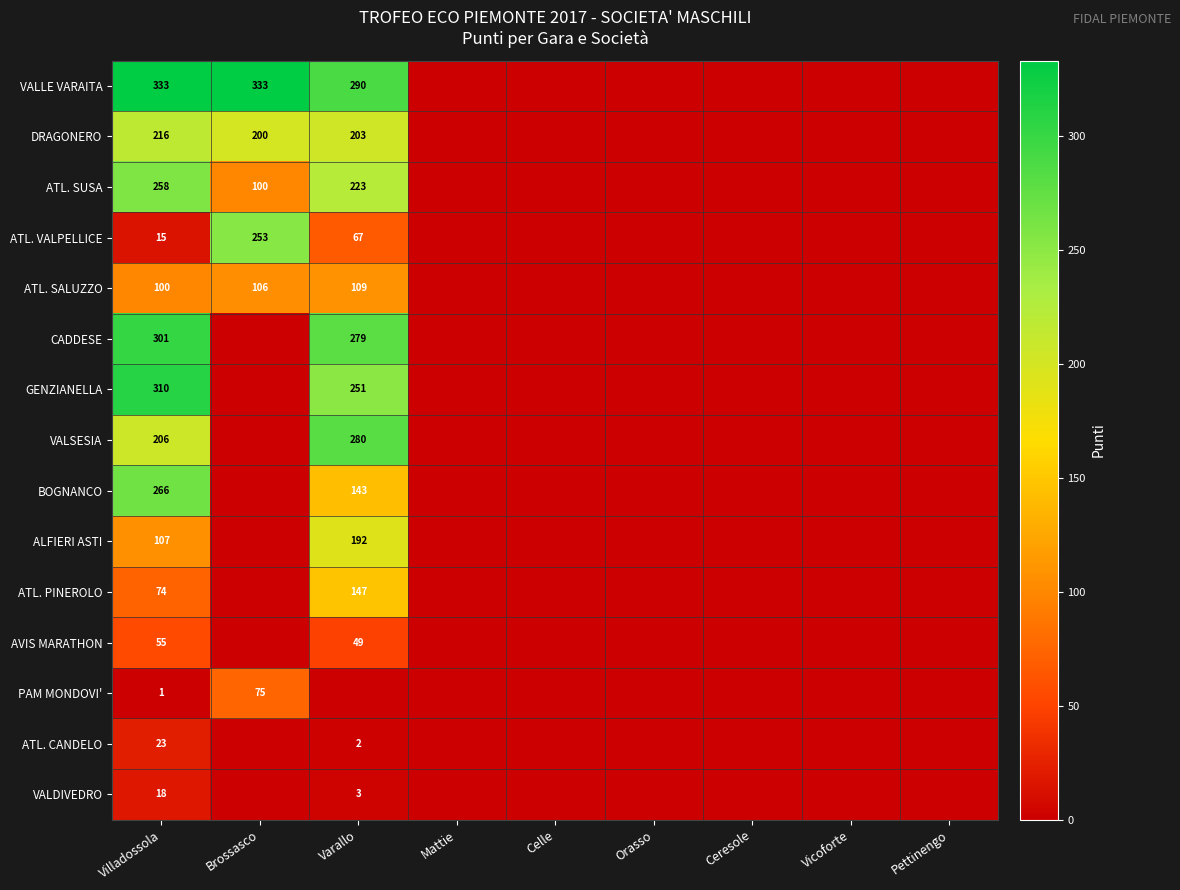

Is it true that ATL. VALPELLICE equals 8 at Villadossola?

False